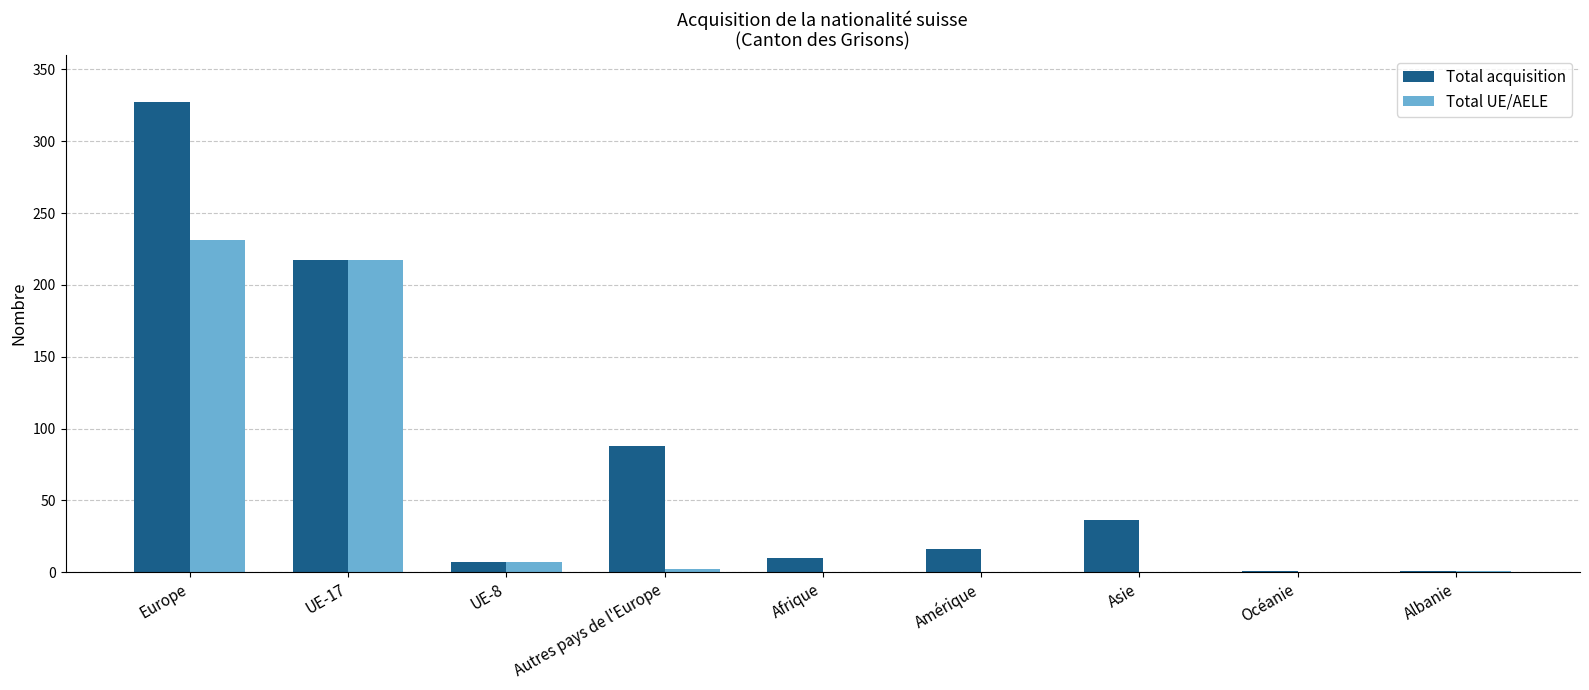

At which category does the chart reach its peak across all series?

Europe